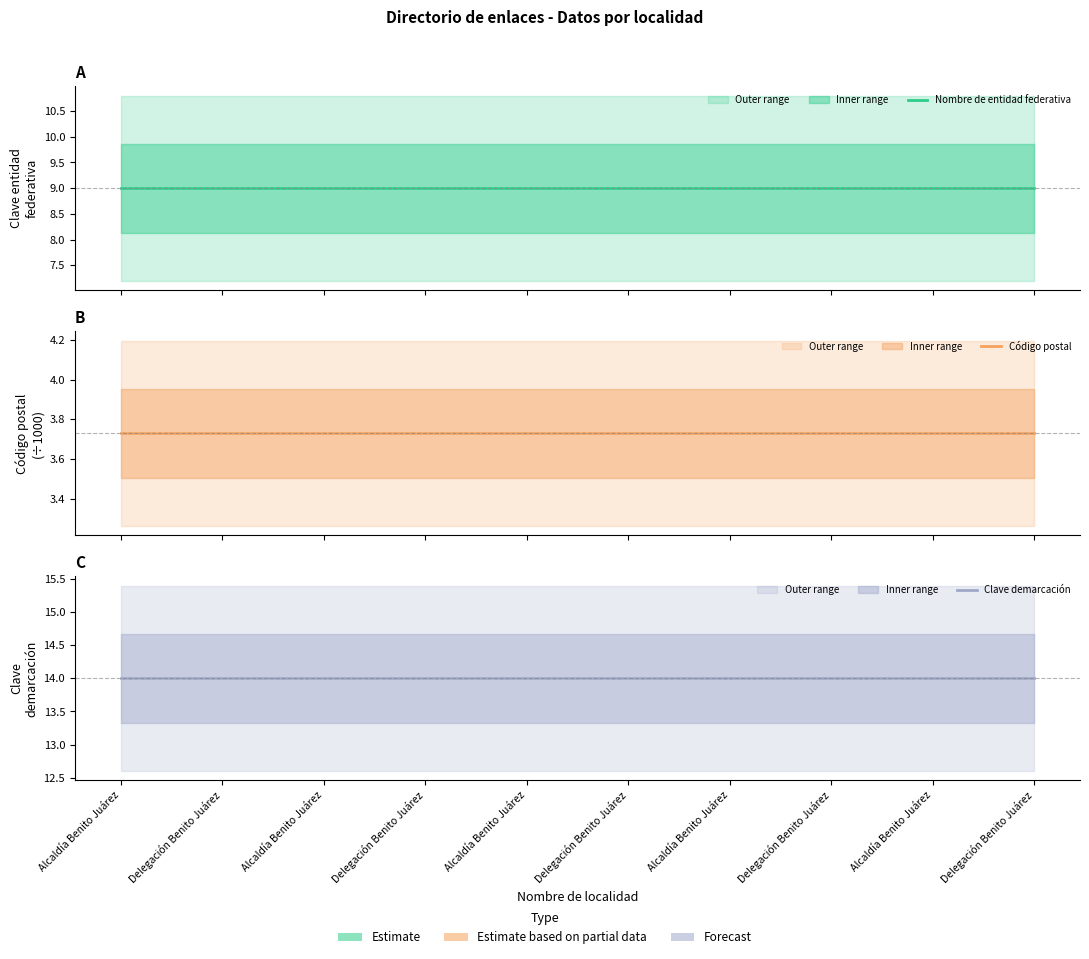

Rank the series at Delegación Benito Juárez from highest to lowest value.

Clave demarcación (col_15), Nombre de entidad federativa (col_17), Código postal (col_19)